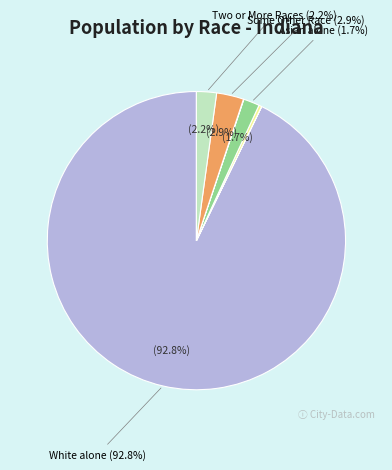

Which category has the biggest portion of the pie?

White alone